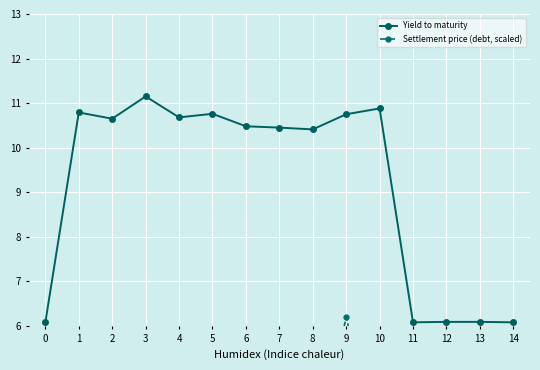

At which label is Settlement price (debt, scaled) closest to 4?

4